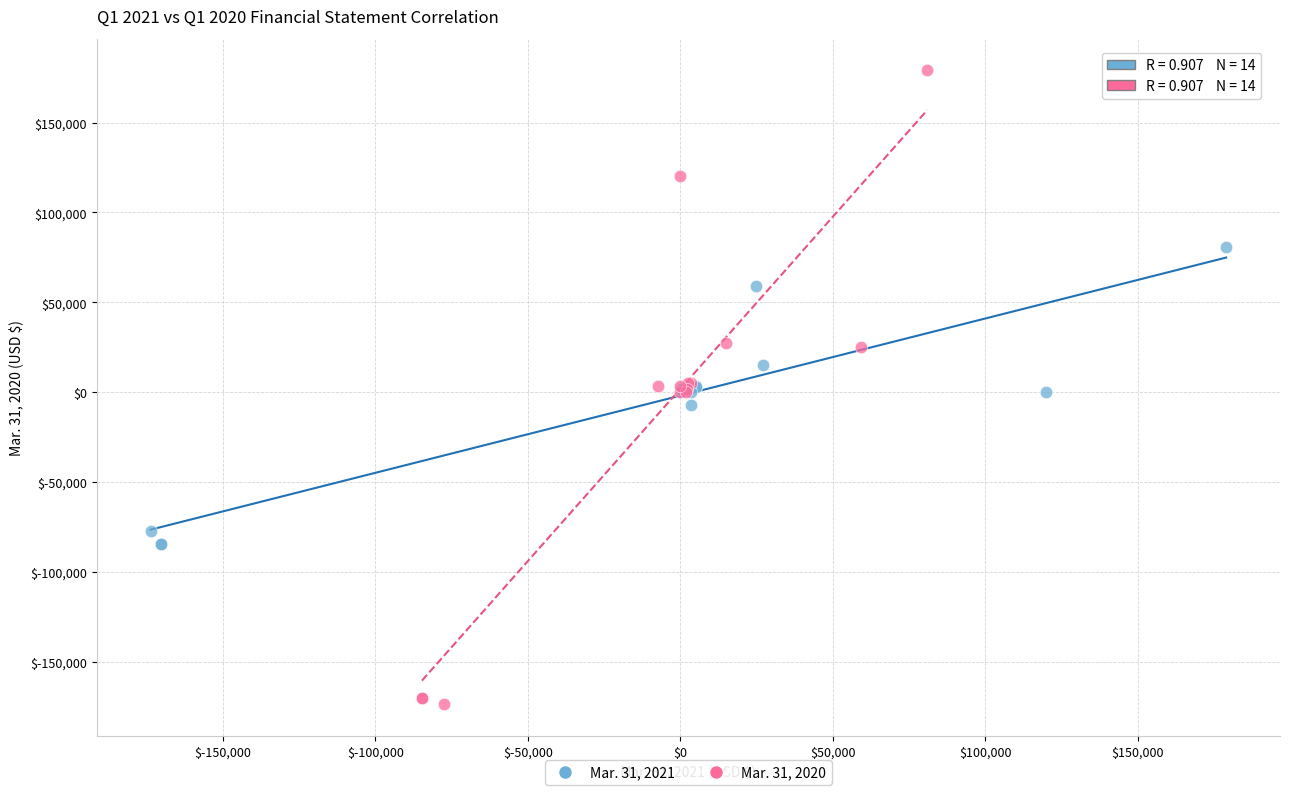

Which series has the largest Y range (max minus min)?

Mar. 31, 2020